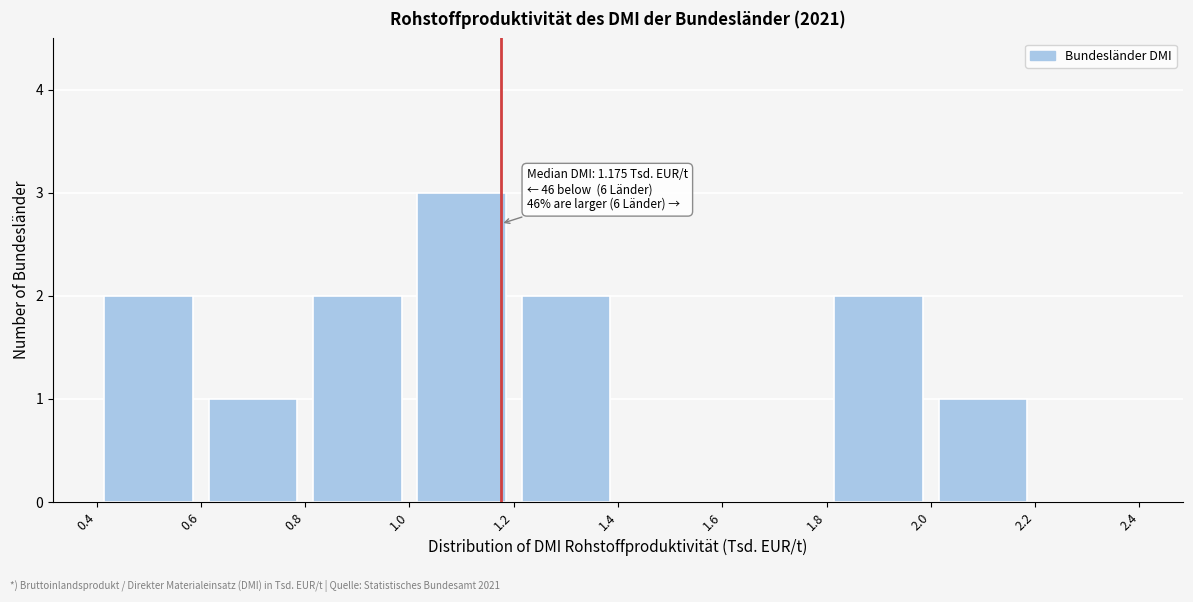

Over which range of the x-axis is the bar tallest?

1.0 to 1.2